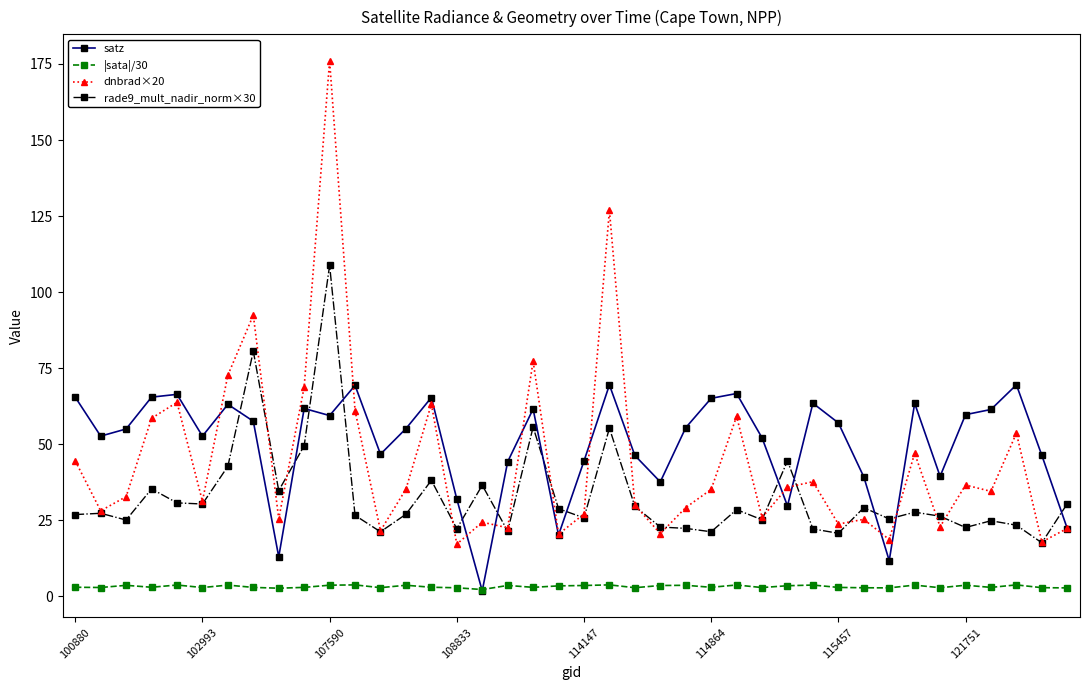

True or false: |sata|/30 has more than 2 points higher than both neighbors.

True